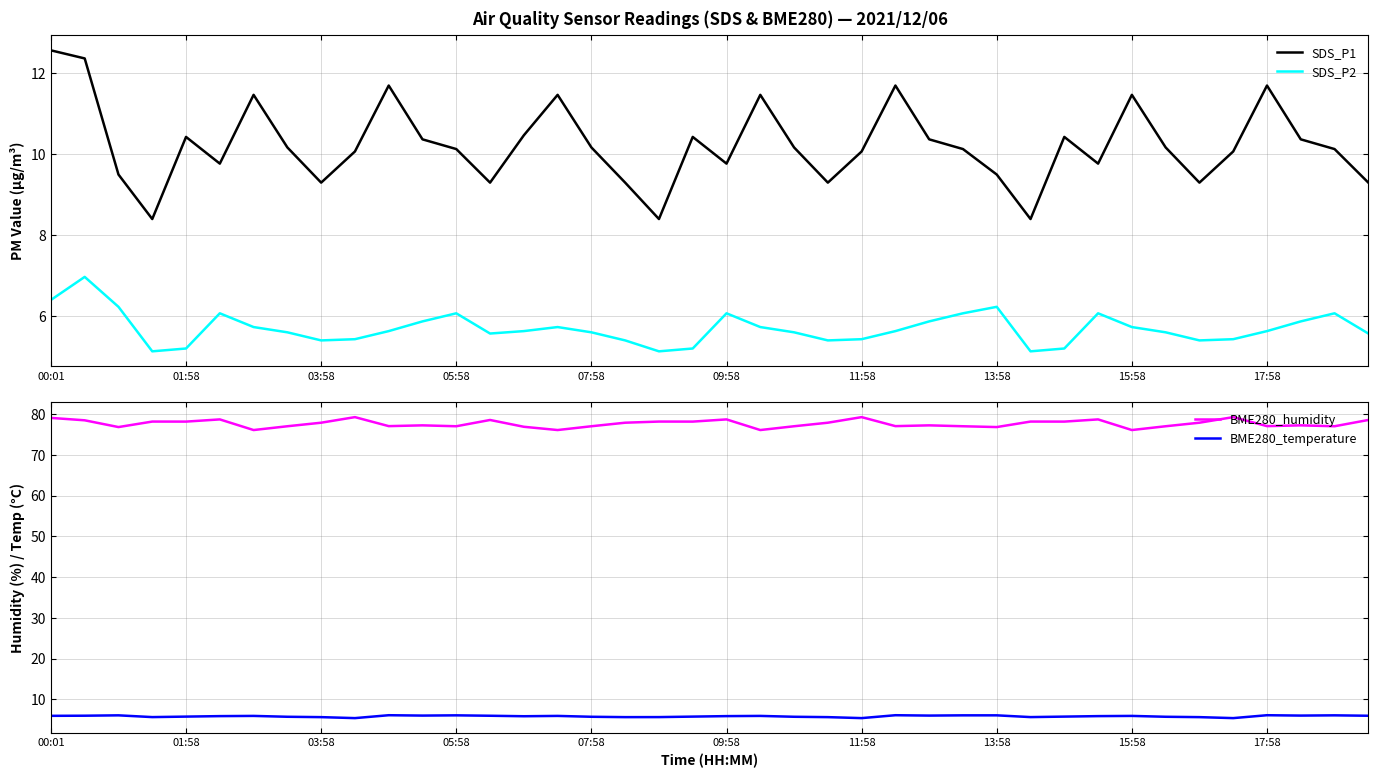

What is the minimum value for BME280_temperature?

5.4